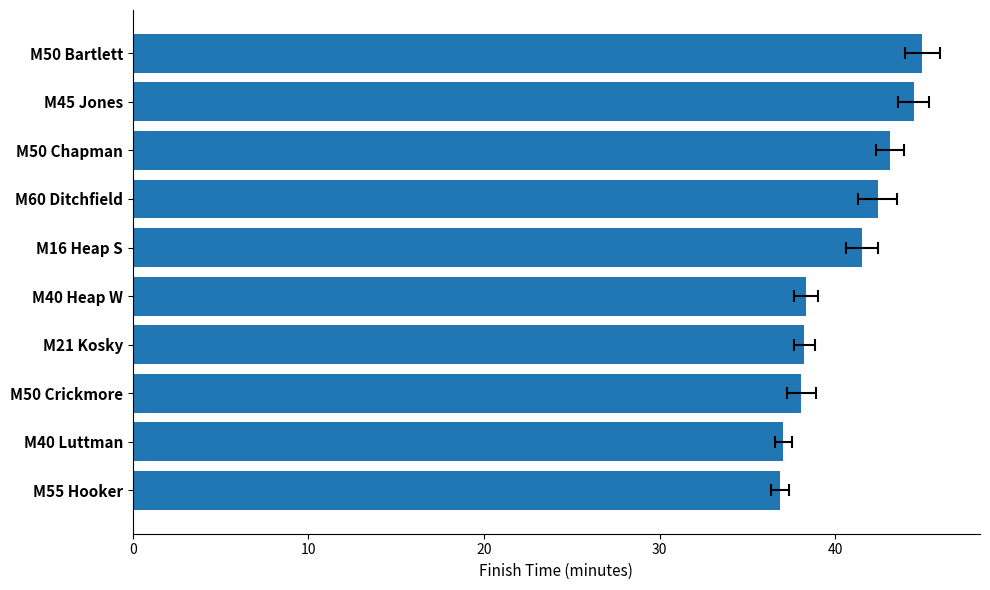

What position from the left is M55 Hooker?

1